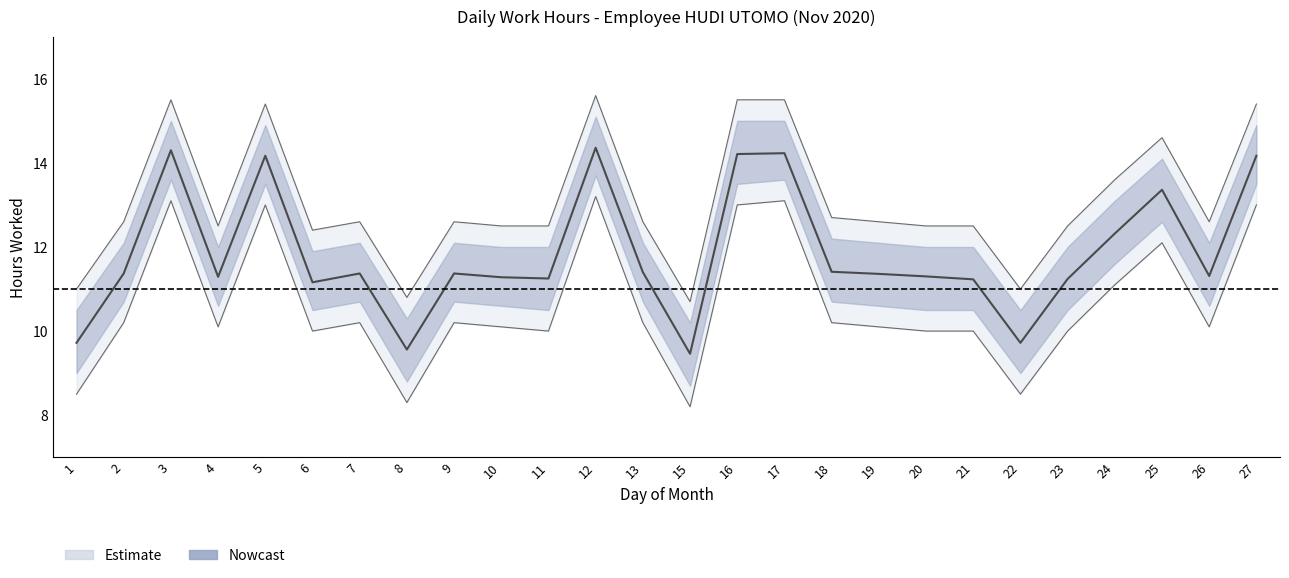

In Low_upper, how many points are higher than both neighbors (excluding endpoints)?

6